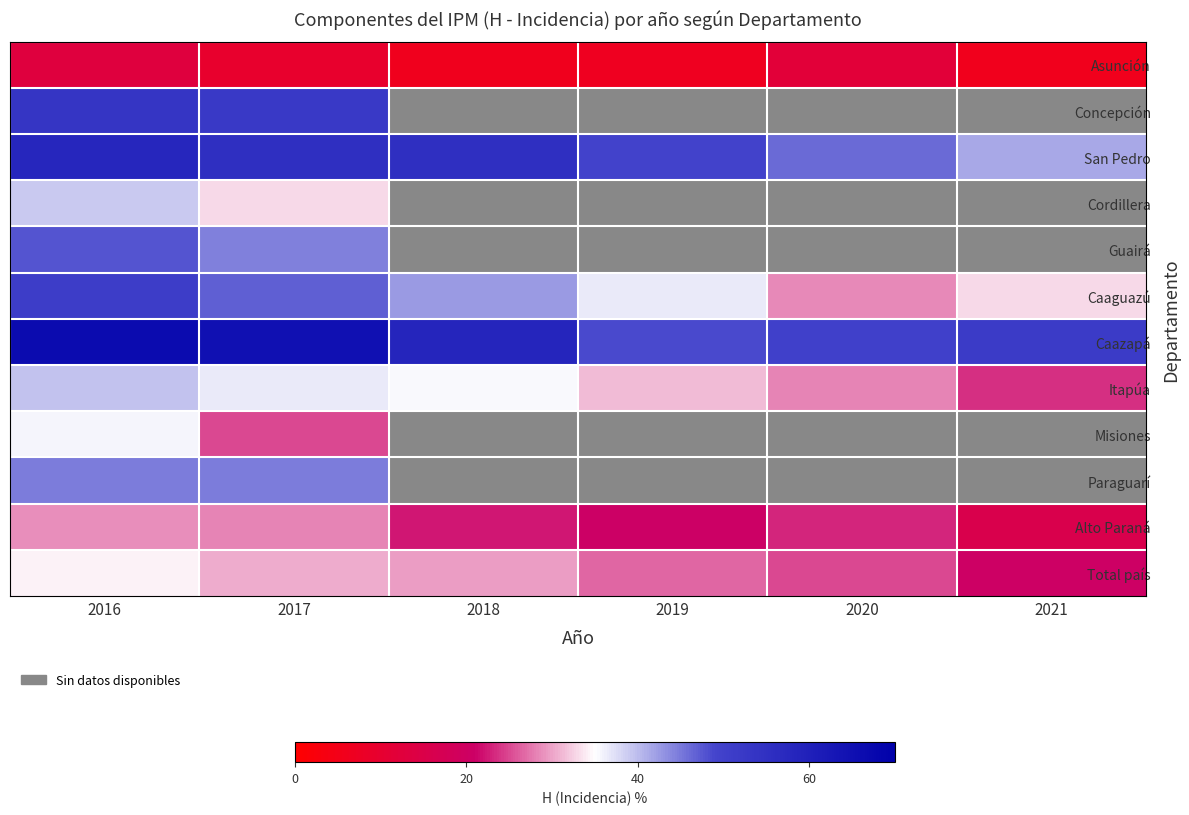

At which category is the sum across all series the highest?

2016